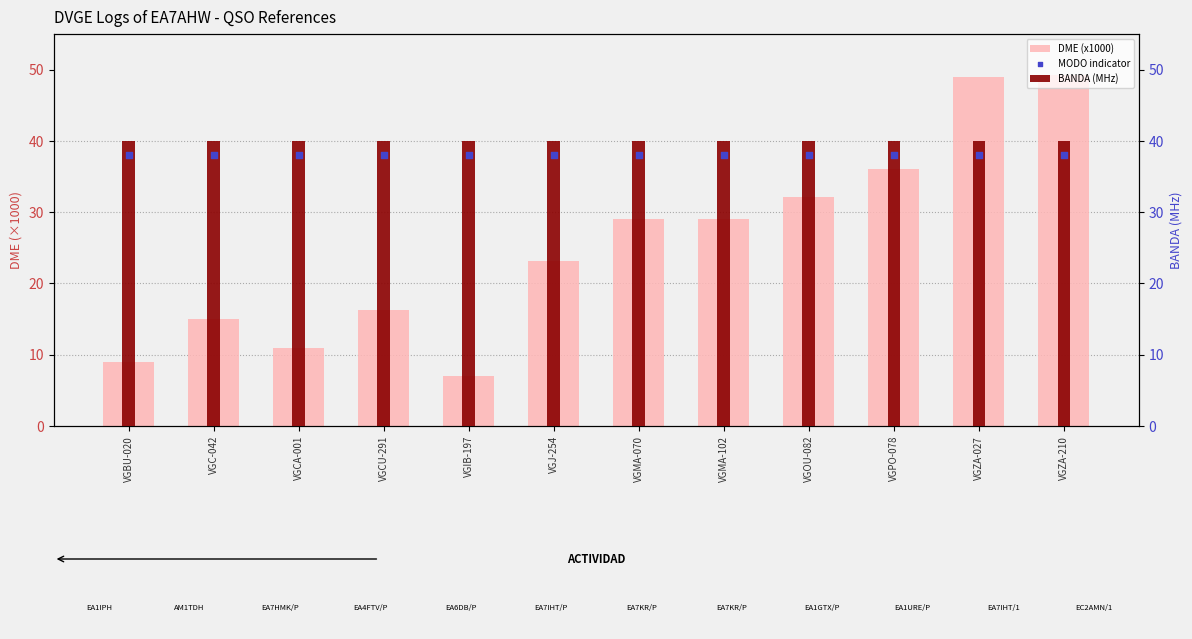

What is the total value across all series at VGMA-070?

107.0